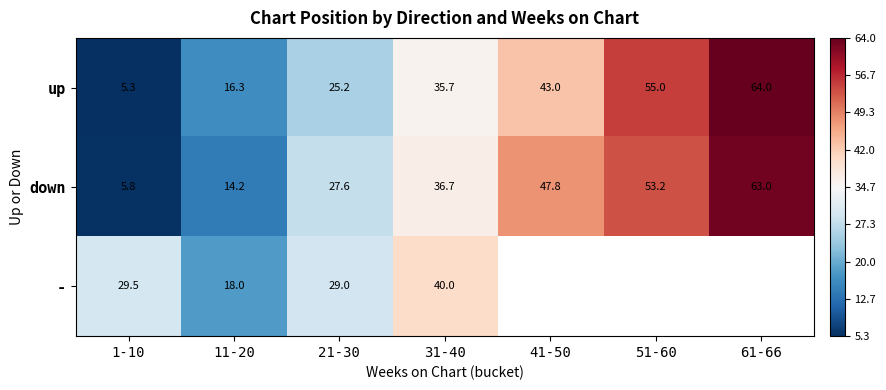

What is the smallest value displayed?

-29.3